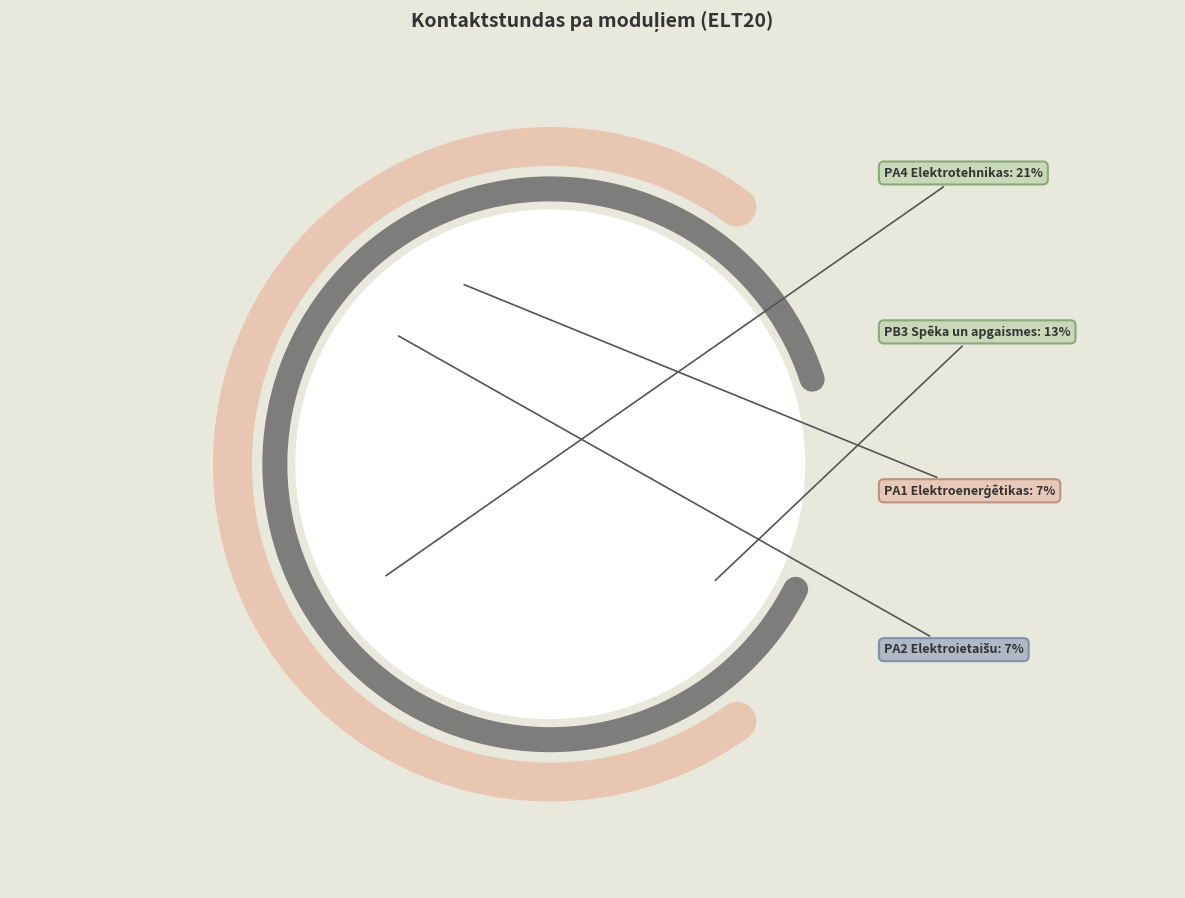

The PB1 KP slice represents 1% of the pie. True or false?

False